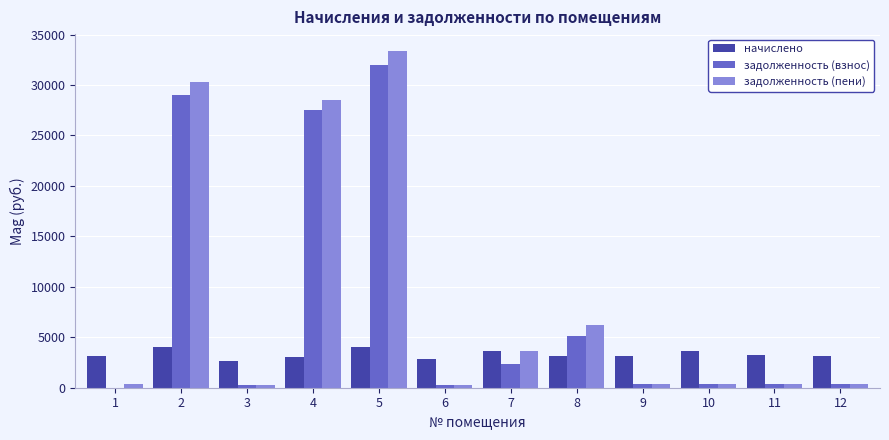

What is the sum of all начислено values?

39871.3